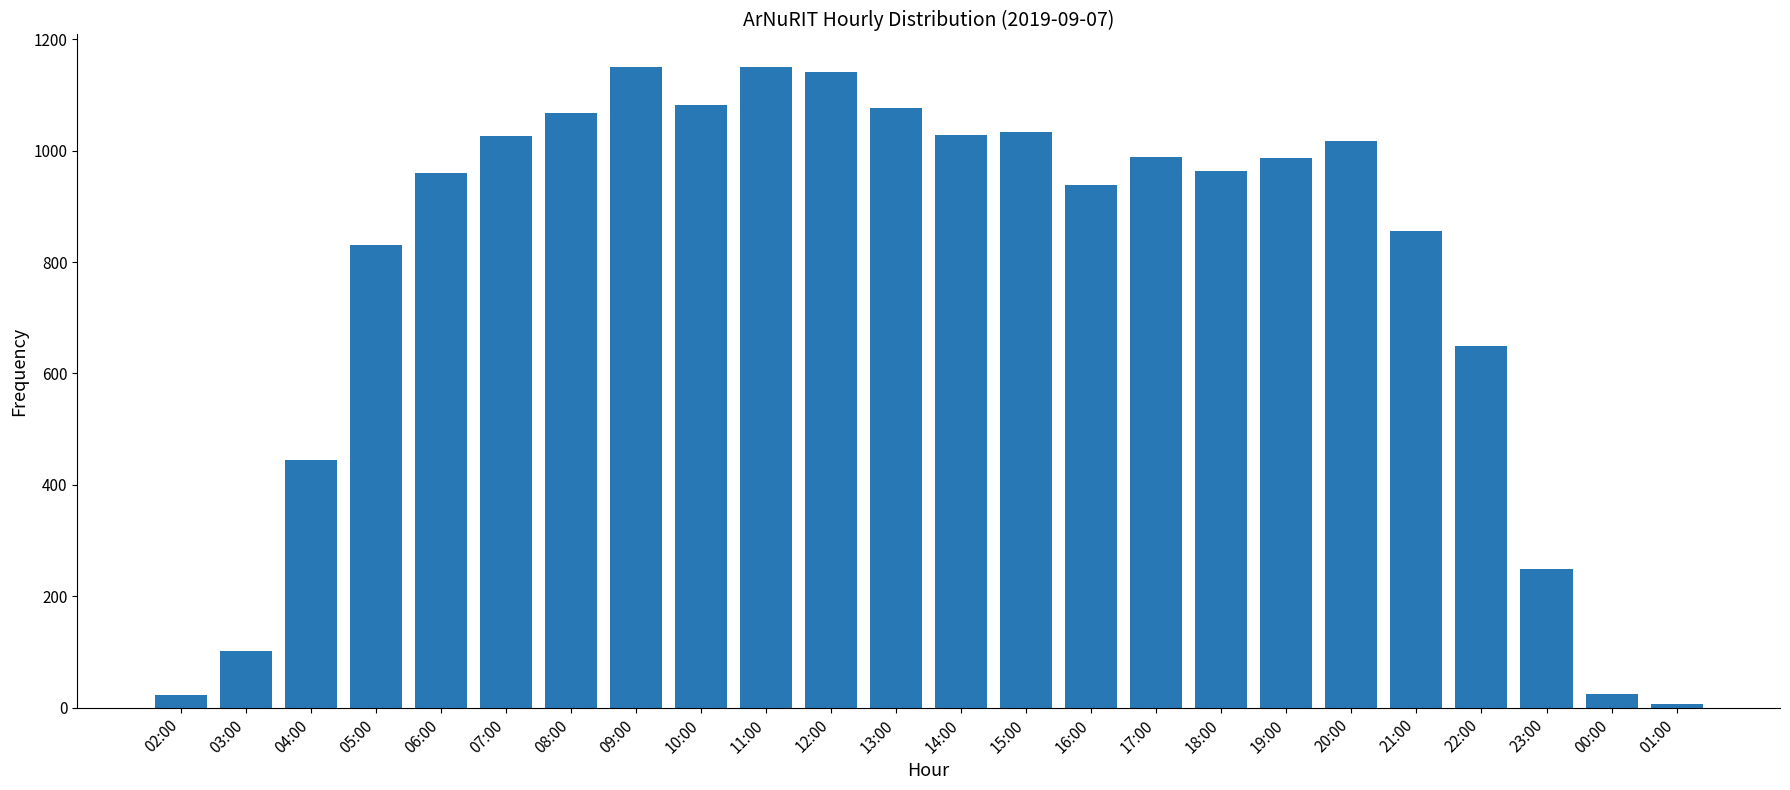

True or false: the data shows 558 at 15:00.

False